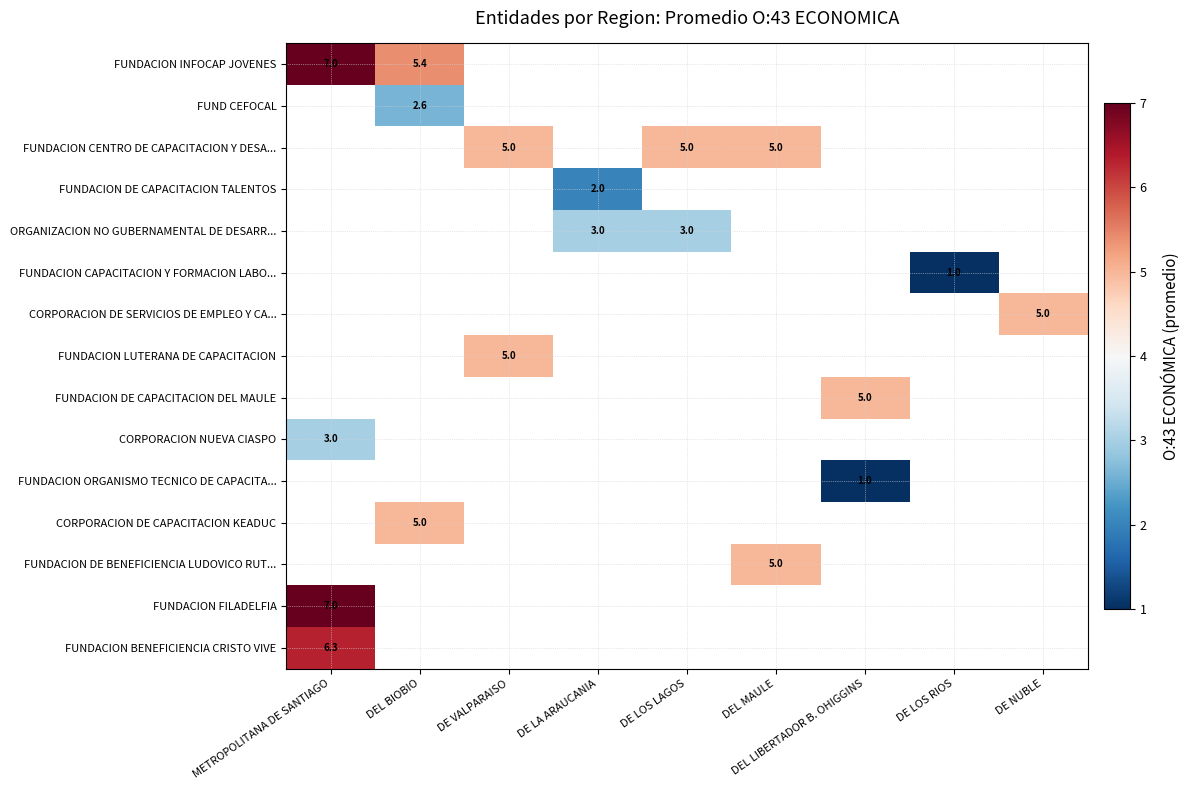

How many categories are shown in the chart?

9